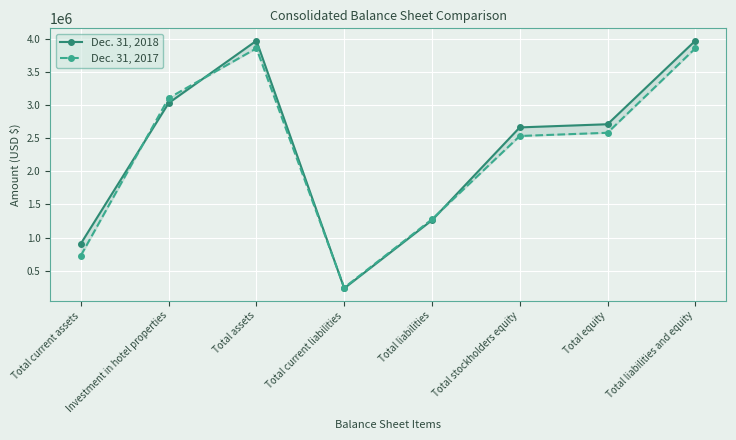

At which category is the sum across all series the highest?

Total assets